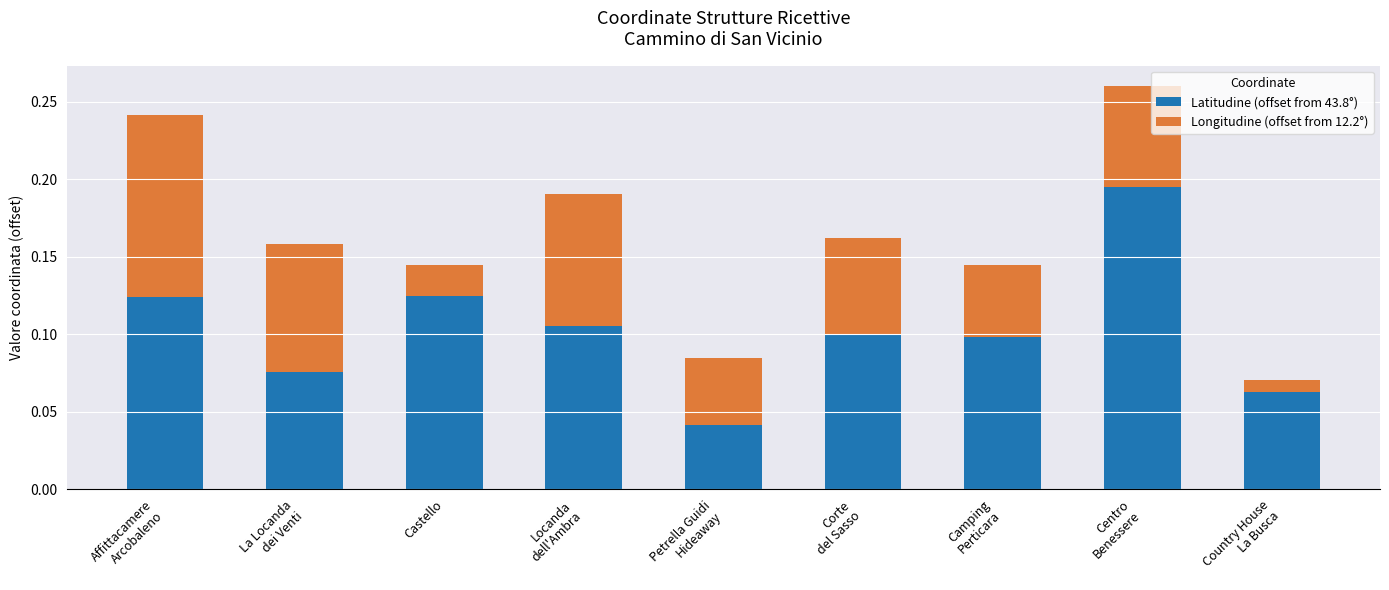

How many bars are there in total?

9